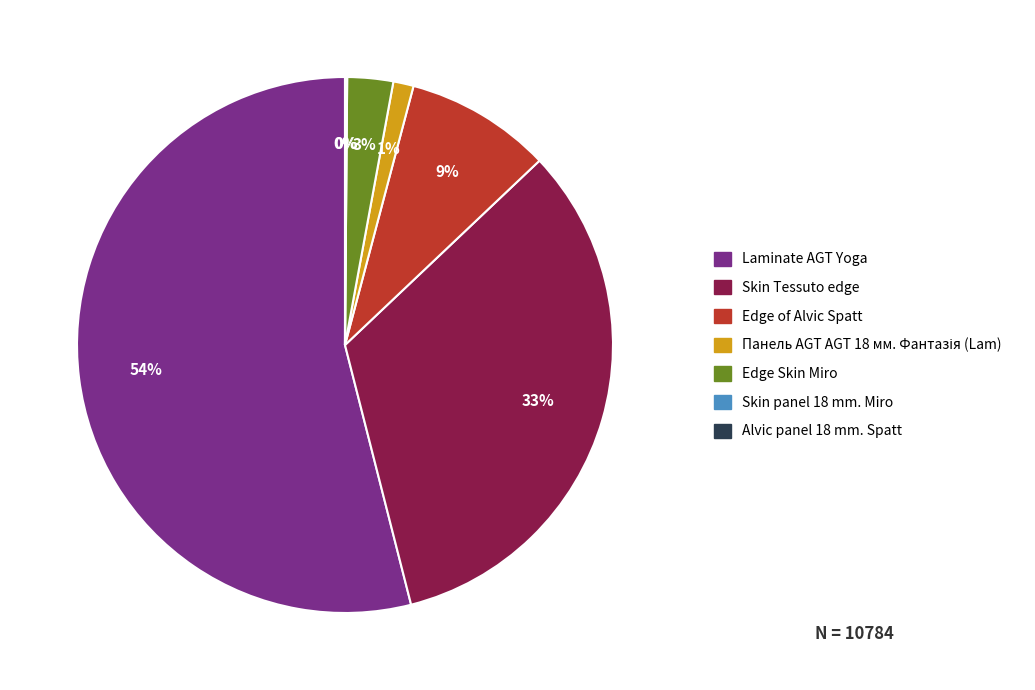

Which category has the biggest portion of the pie?

Laminate AGT Yoga